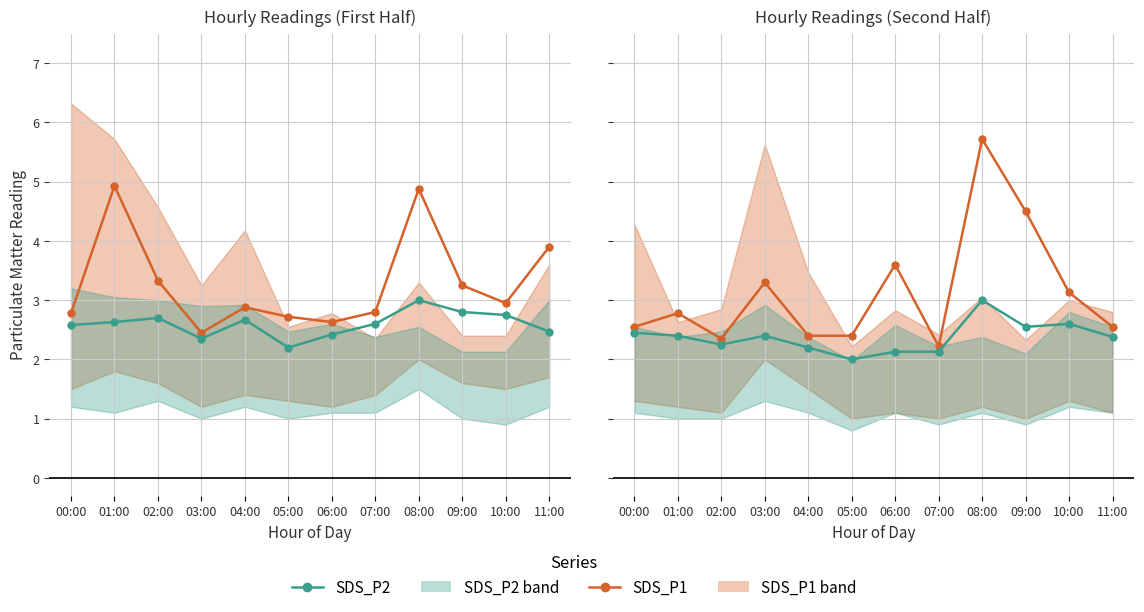

Rank the series at 02:00 from lowest to highest value.

SDS_P2_line, SDS_P1_line